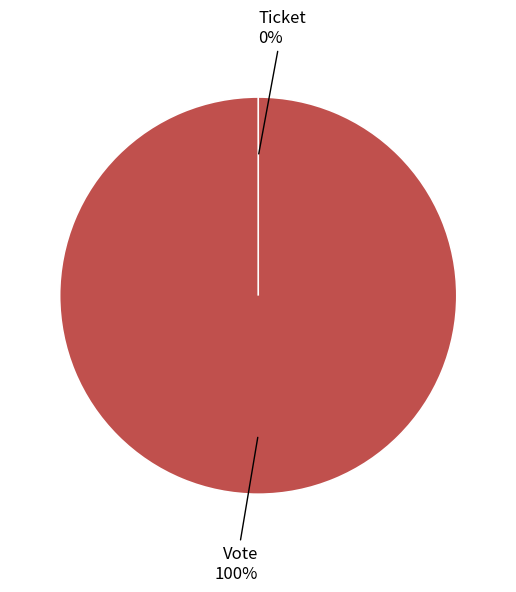

What is the majority slice?

Vote